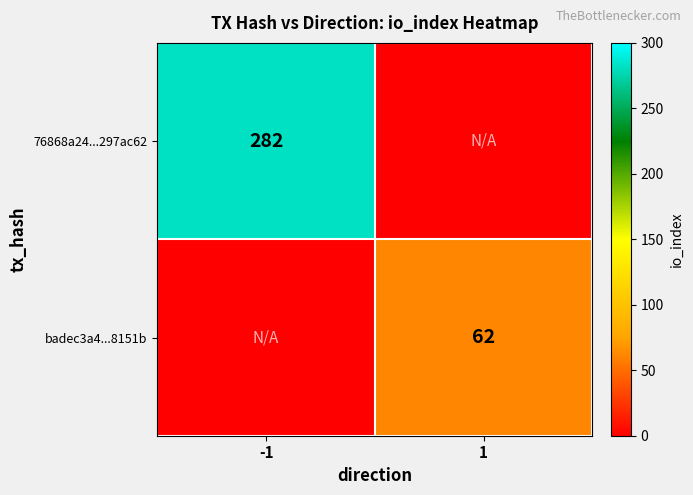

True or false: 76868a24...297ac62 has a value of 282 at -1.

True